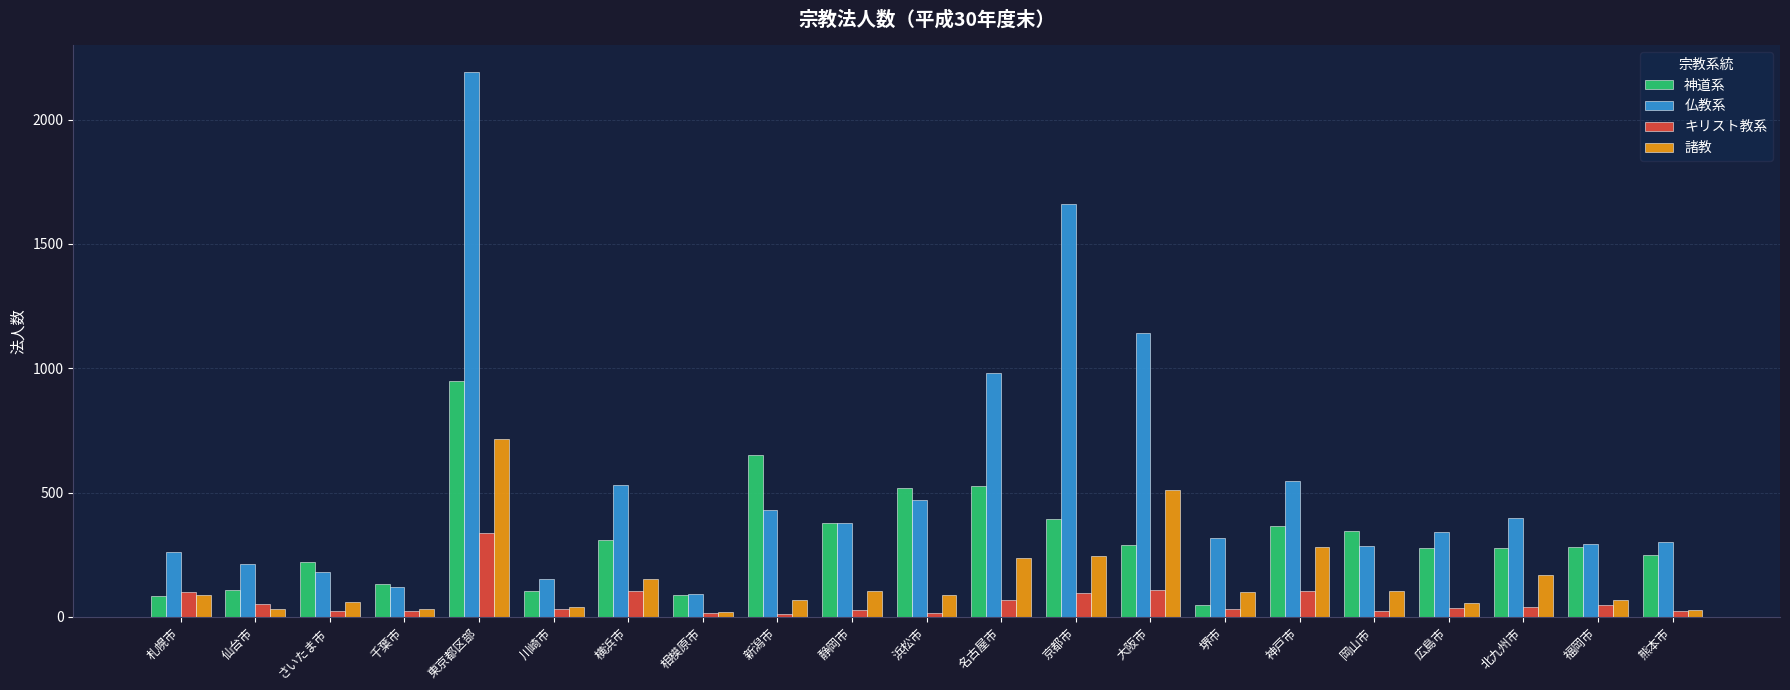

The 神道系 series shows 353 at 新潟市. True or false?

False